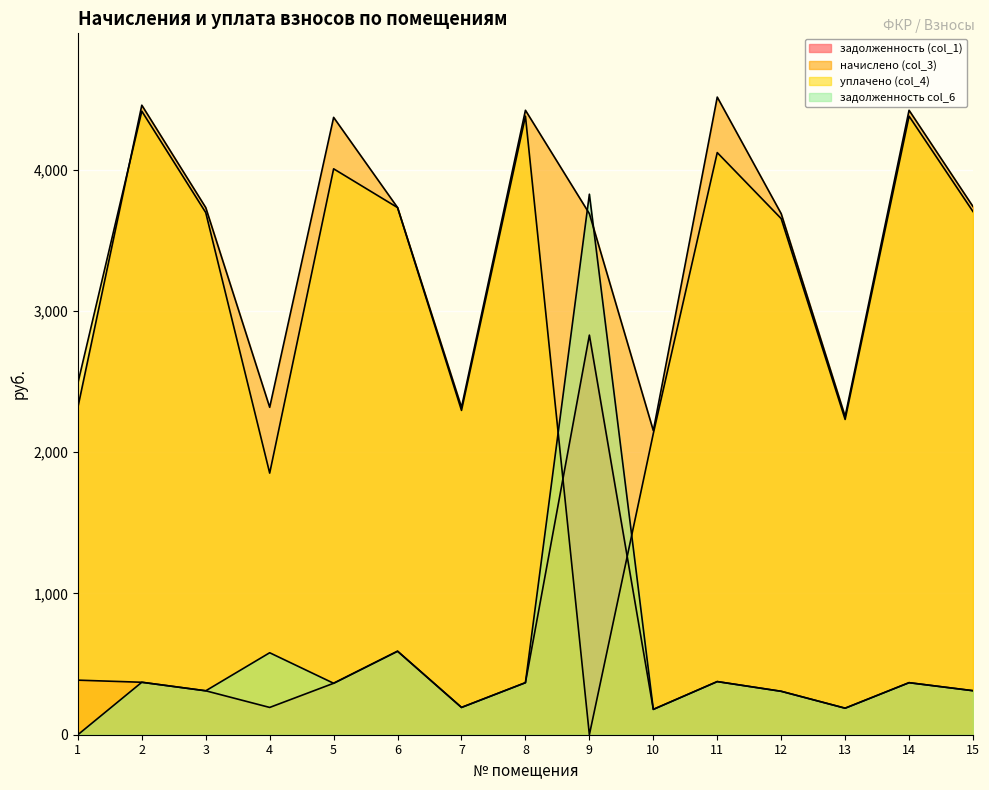

What is the difference between the maximum and minimum values in the начислено (col_3) series?

2360.9